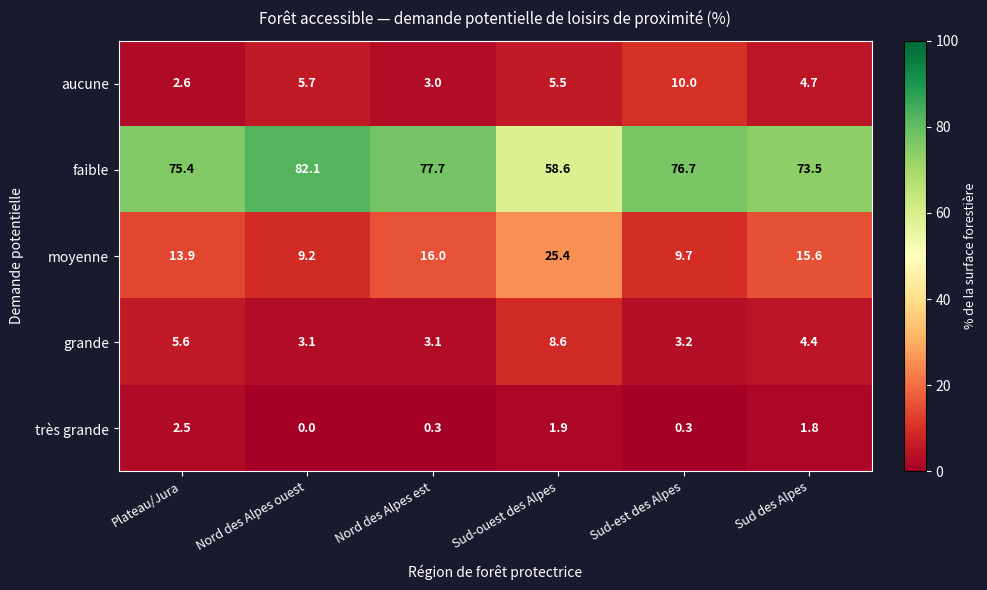

What is the difference between the highest and lowest values at Plateau/Jura?

72.9